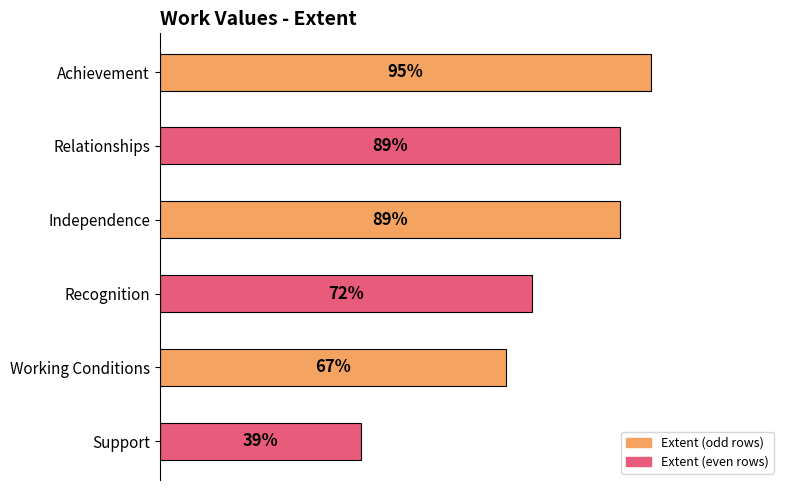

Between Achievement and Working Conditions, which is larger?

Achievement